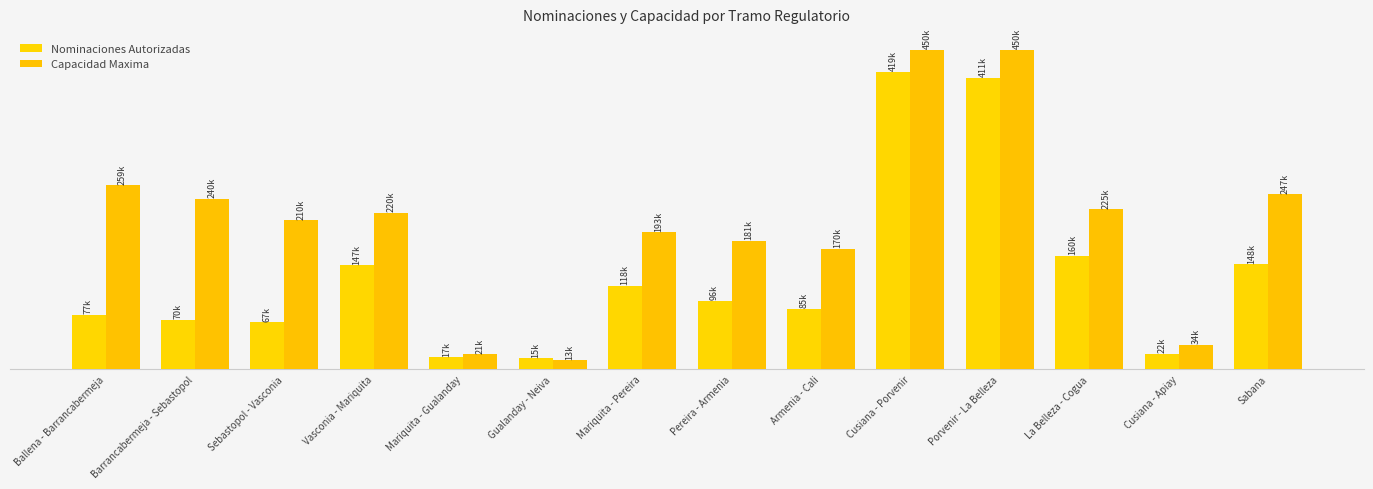

What is the difference between the maximum and minimum values in the Capacidad Maxima series?

437117.5